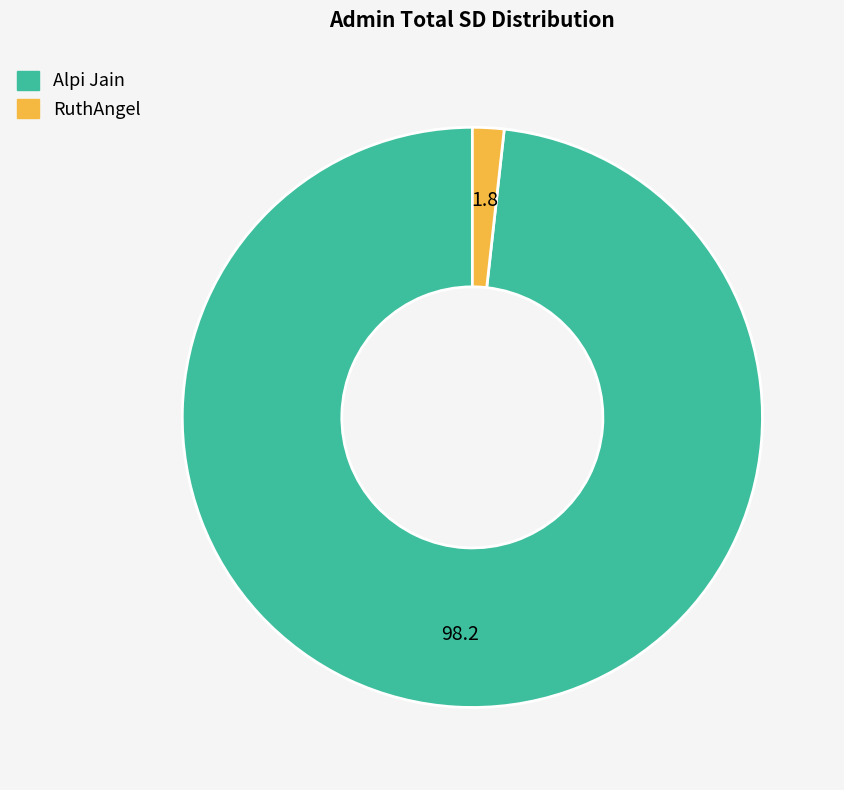

Is the sum of RuthAngel and Alpi Jain greater than half?

Yes